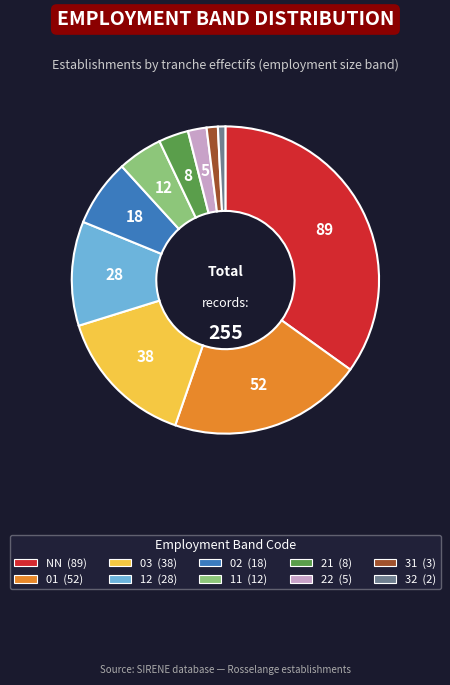

What is the largest slice in the pie chart?

NN